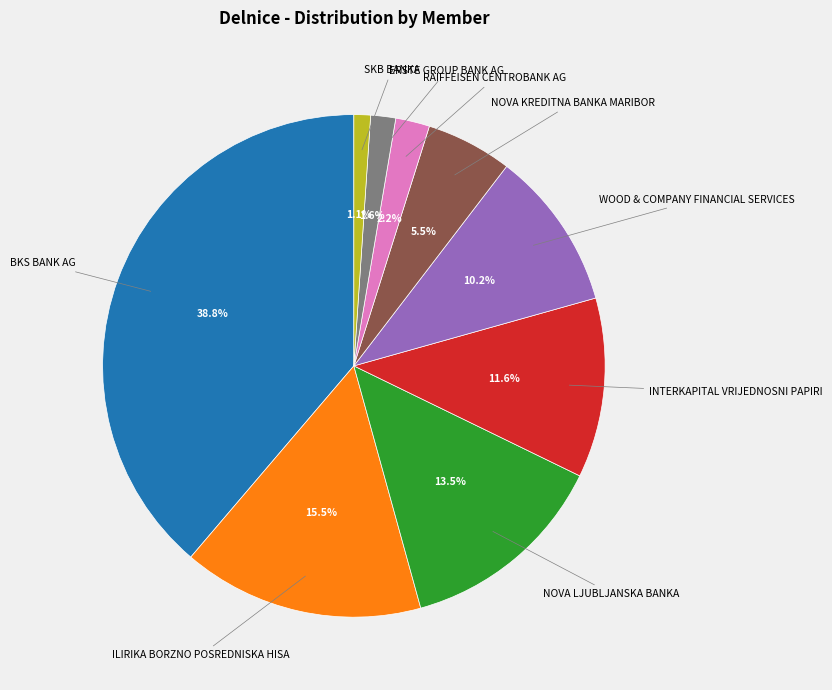

Does any single category account for the majority?

No